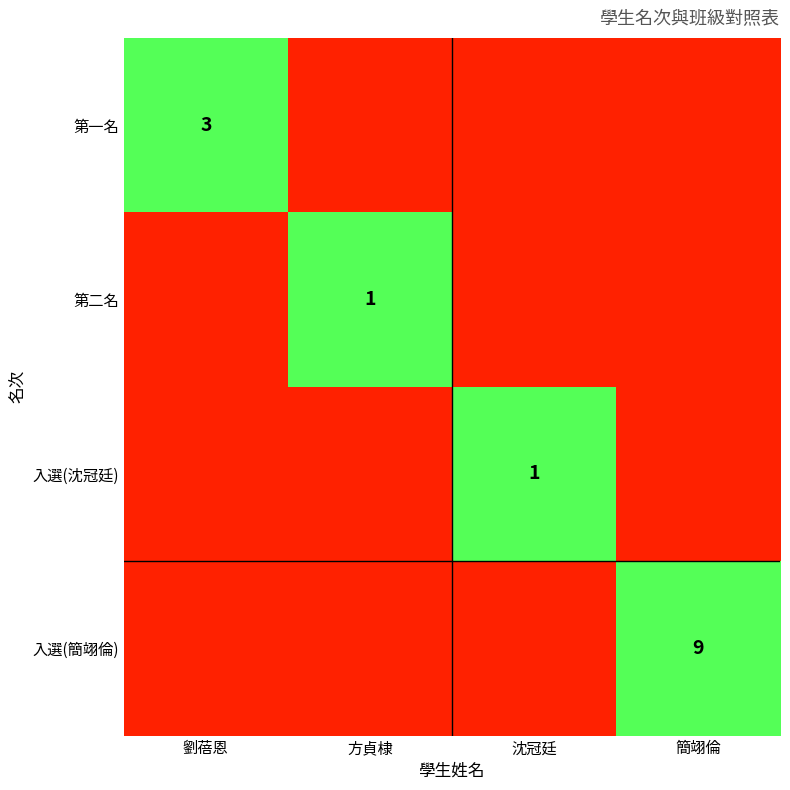

True or false: 入選(簡翊倫) has a value of 9 at 簡翊倫.

True